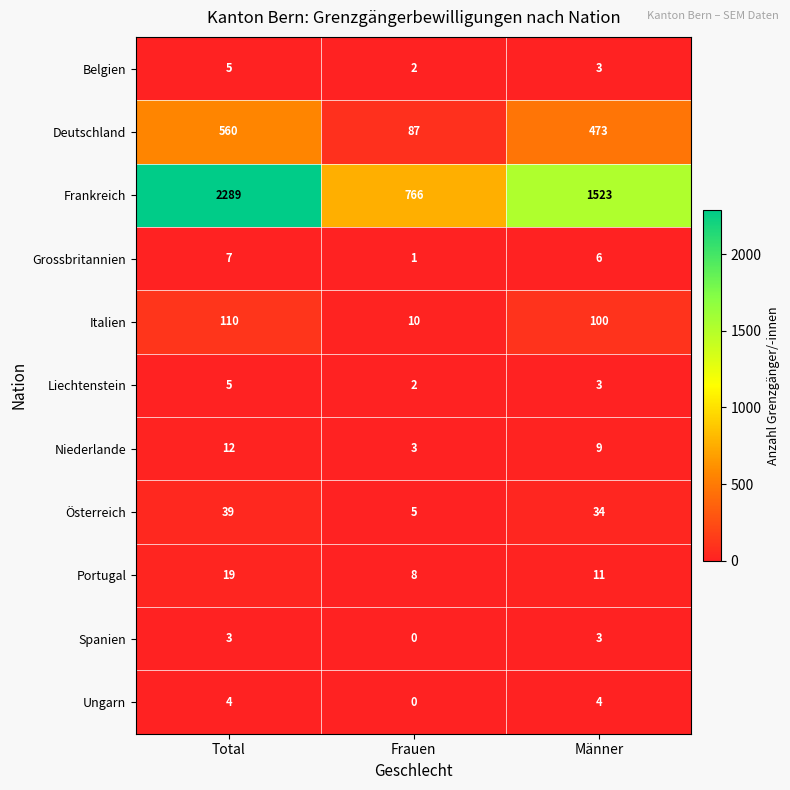

Is it true that Ungarn equals 3 at Frauen?

False